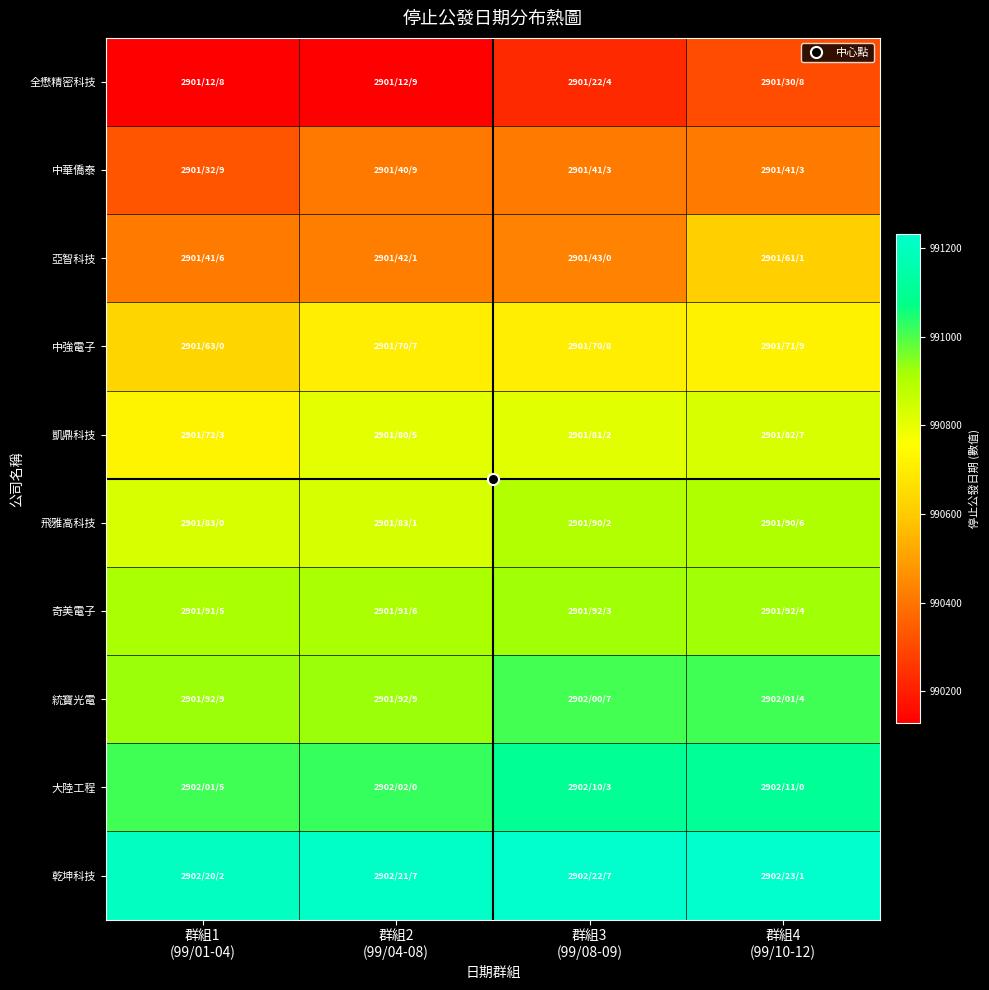

Rank the series at 群組2 (99/04-08) from highest to lowest value.

乾坤科技, 大陸工程, 統寶光電, 奇美電子, 飛雅高科技, 凱鼎科技, 中強電子, 亞智科技, 中華僑泰, 全懋精密科技